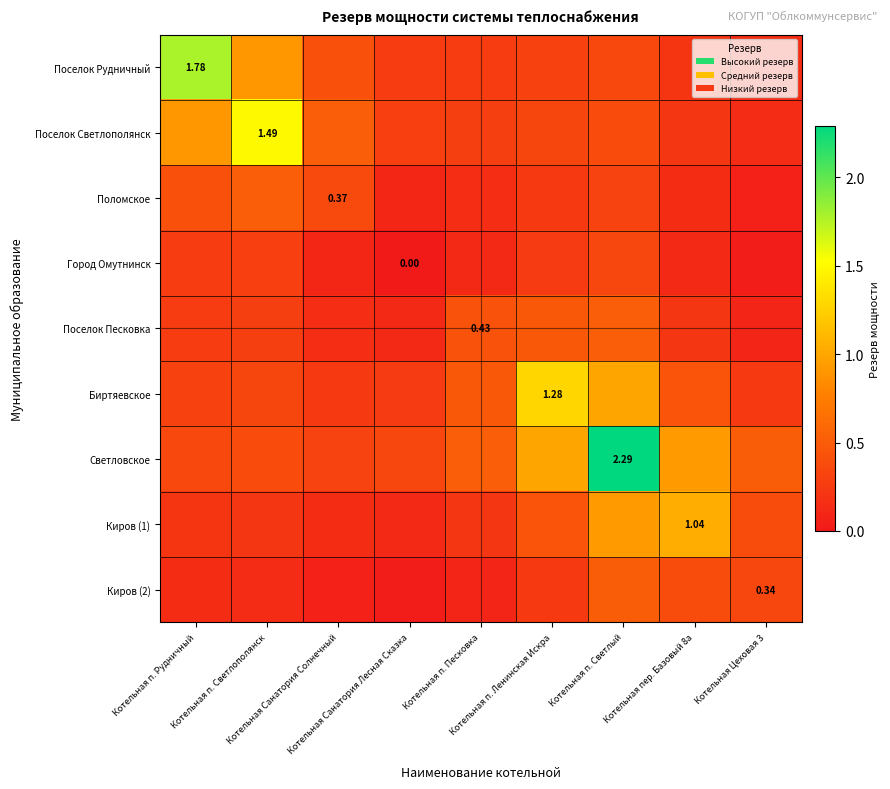

True or false: Киров (1) has a value of 0.2 at Котельная п. Светлополянск.

True